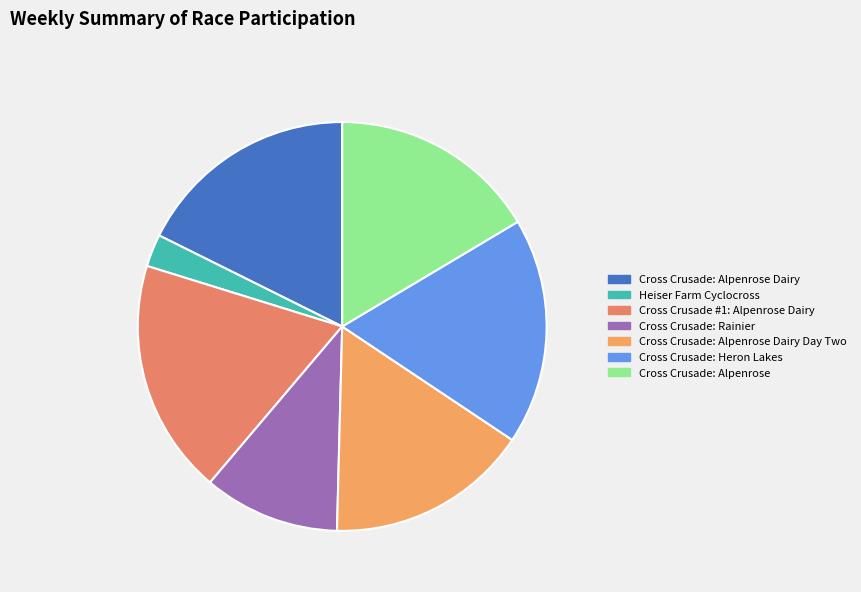

Combined, what portion of the pie is Cross Crusade: Rainier and Cross Crusade #1: Alpenrose Dairy?

29.4%